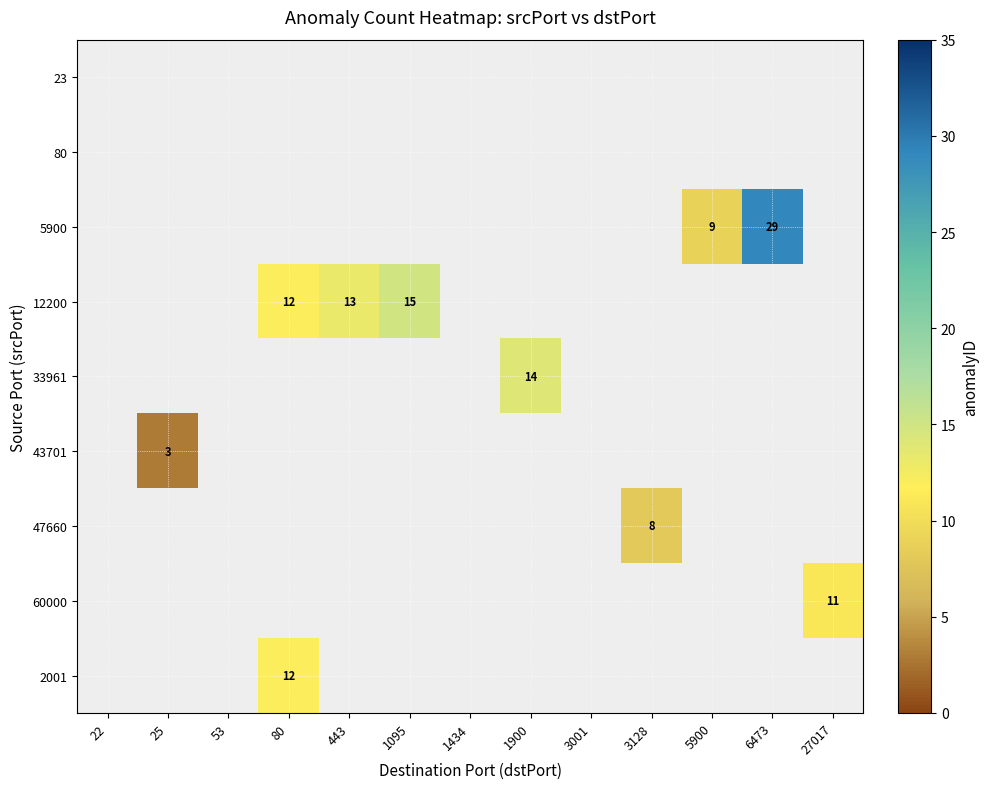

True or false: 12200 has a value of 18 at 443.

False